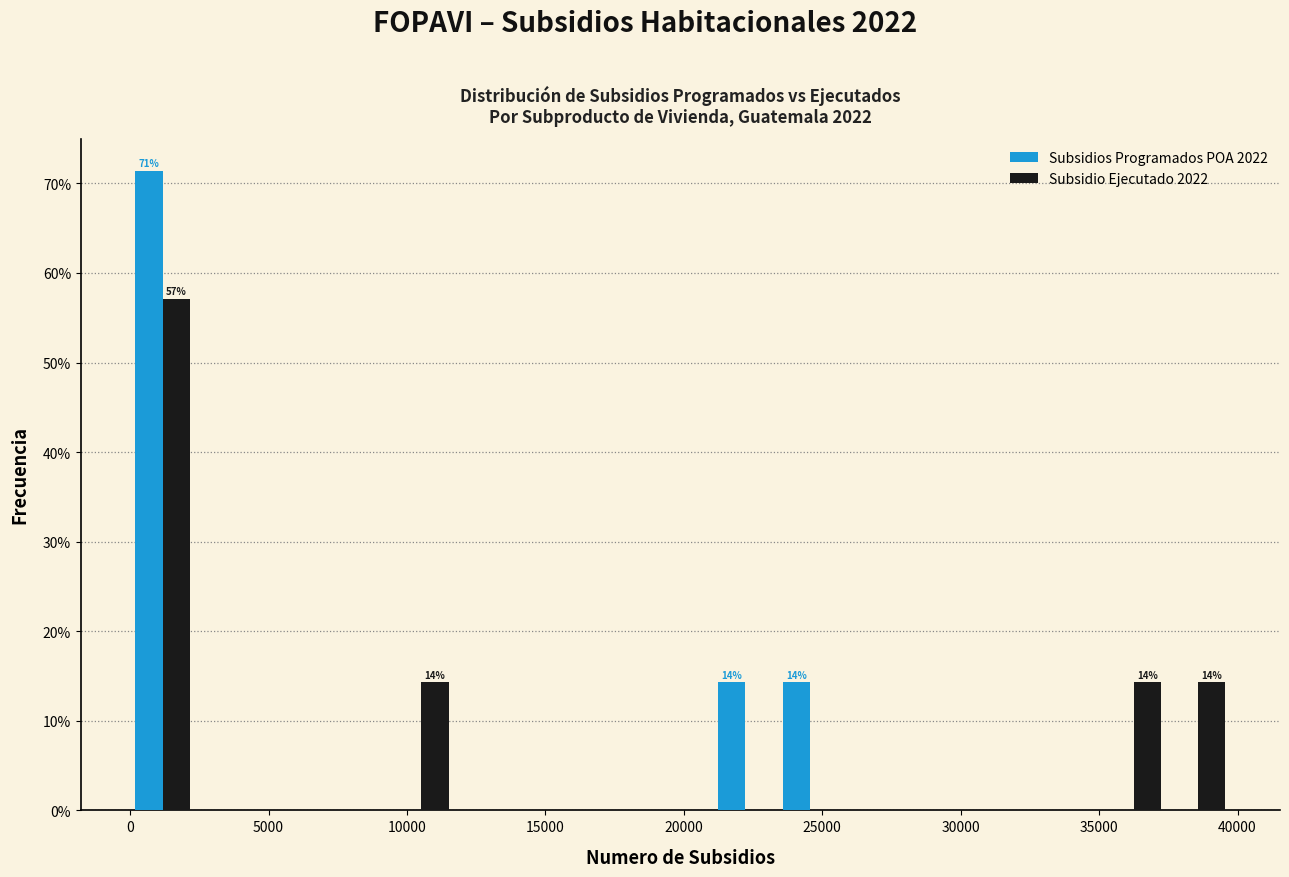

In the Subsidios Programados POA 2022 series, which range on the x-axis has the tallest bar?

0 to 2500